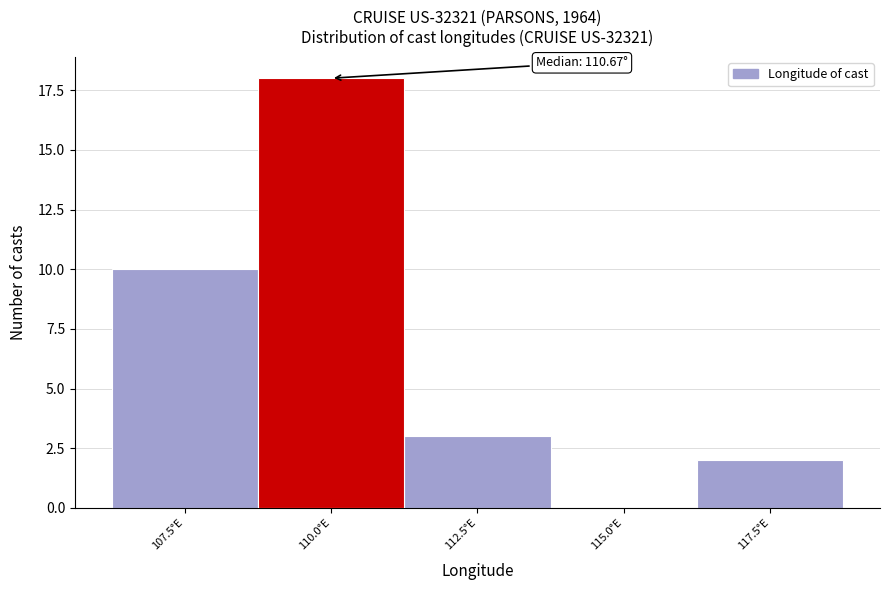

Reading left to right, list all the values displayed in this chart.

107.5°E=10	110.0°E=18	112.5°E=3	115.0°E=0	117.5°E=2